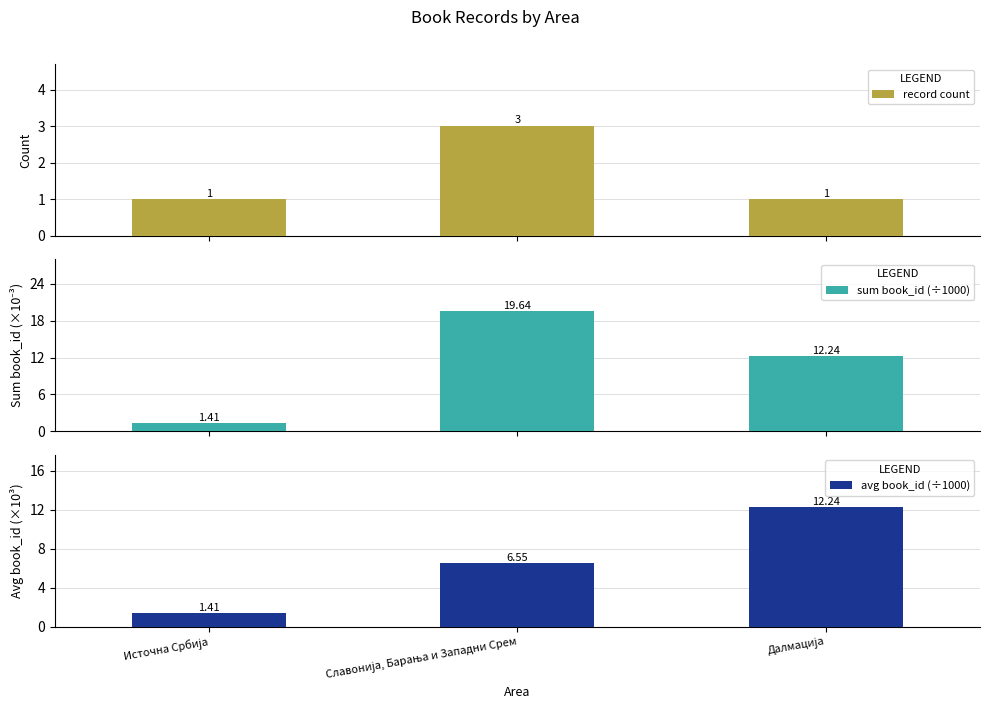

True or false: record count has a value of 3.0 at Славонија, Барања и Западни Срем.

True